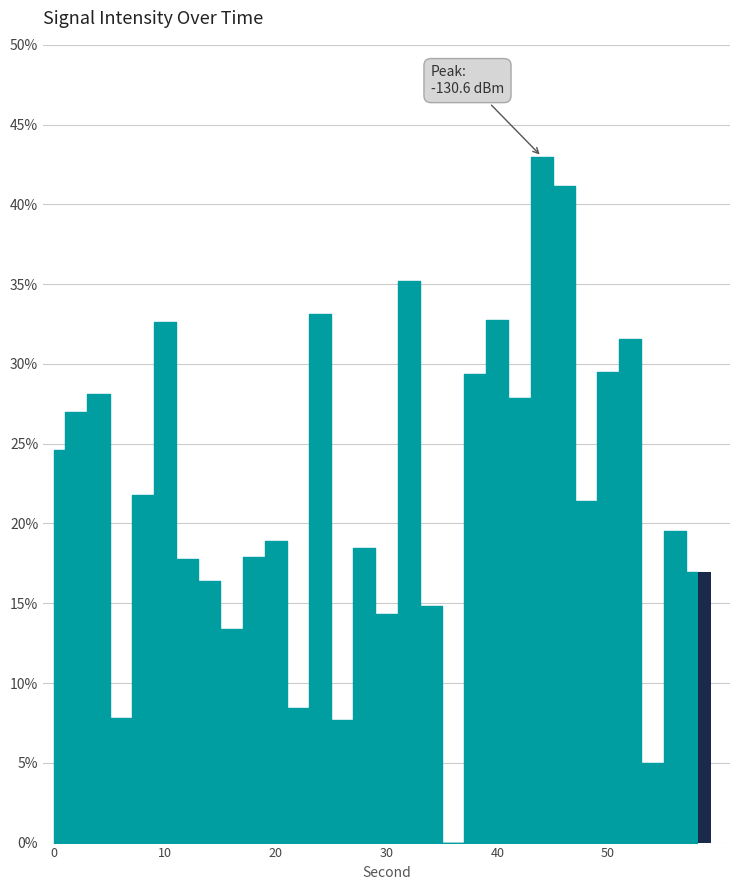

Between 14 and 56, which is larger?

56